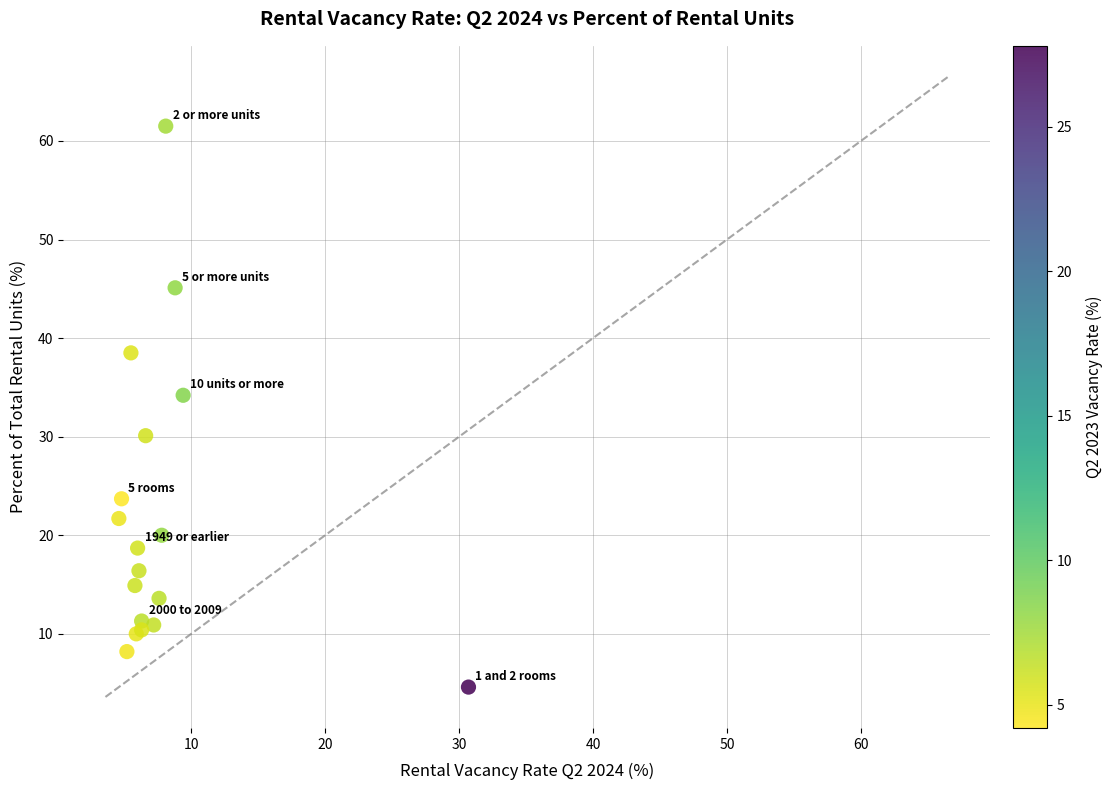

What Y value in the scatter plot is closest to 33?

34.2